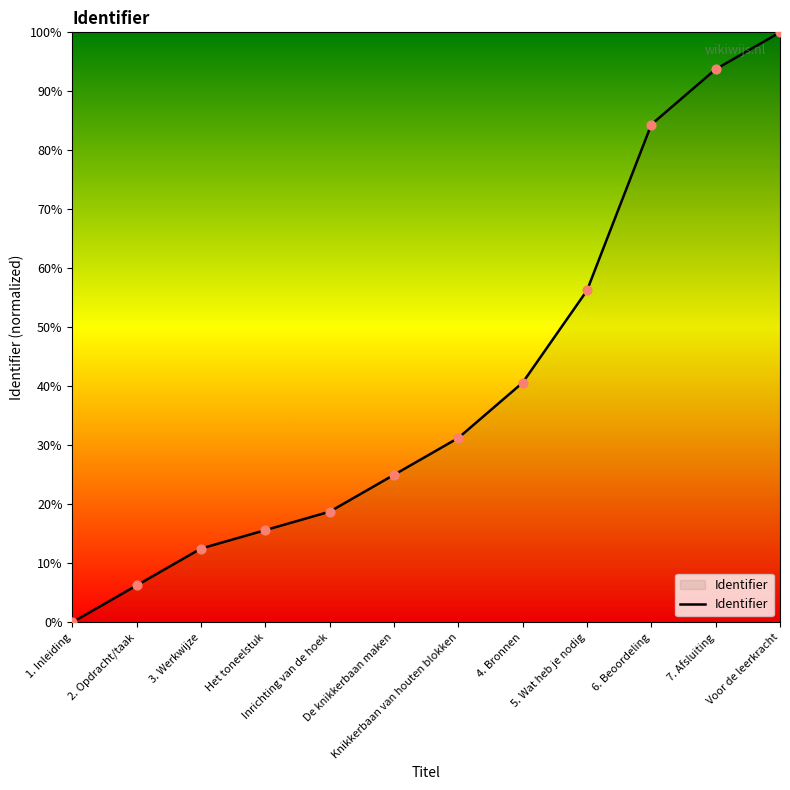

Approximately how many times larger is the value at 2. Opdracht/taak compared to Inrichting van de hoek?

0.3